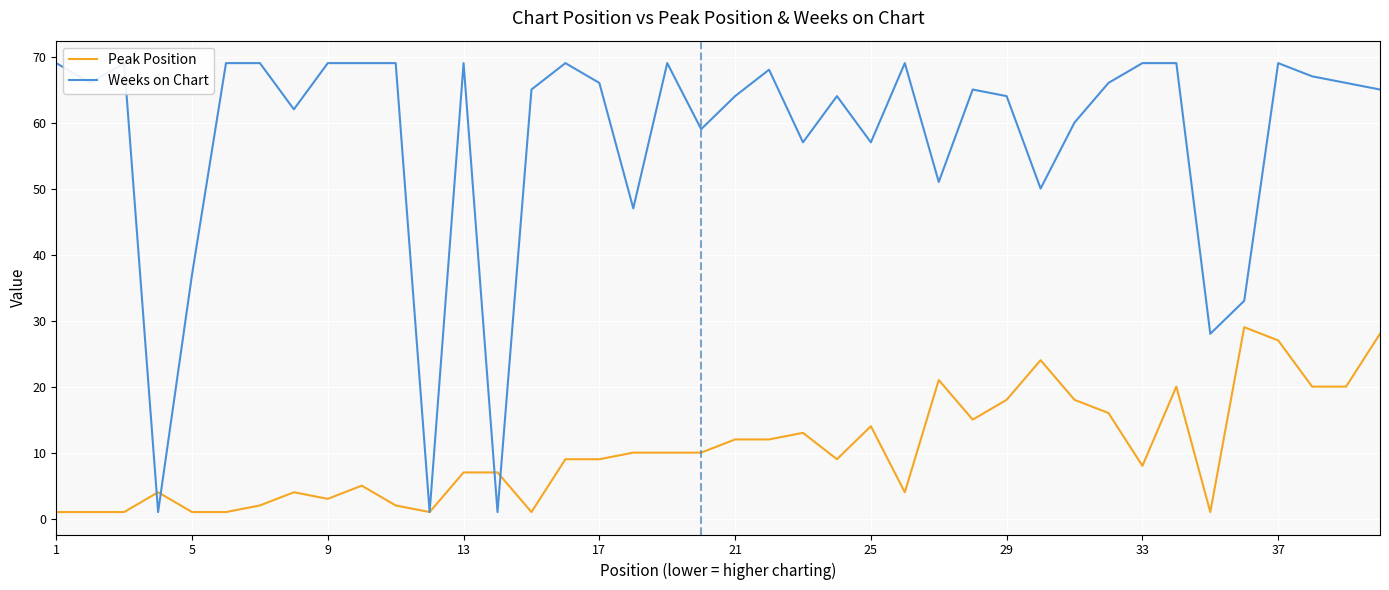

True or false: Weeks on Chart and Peak Position cross at least once.

True